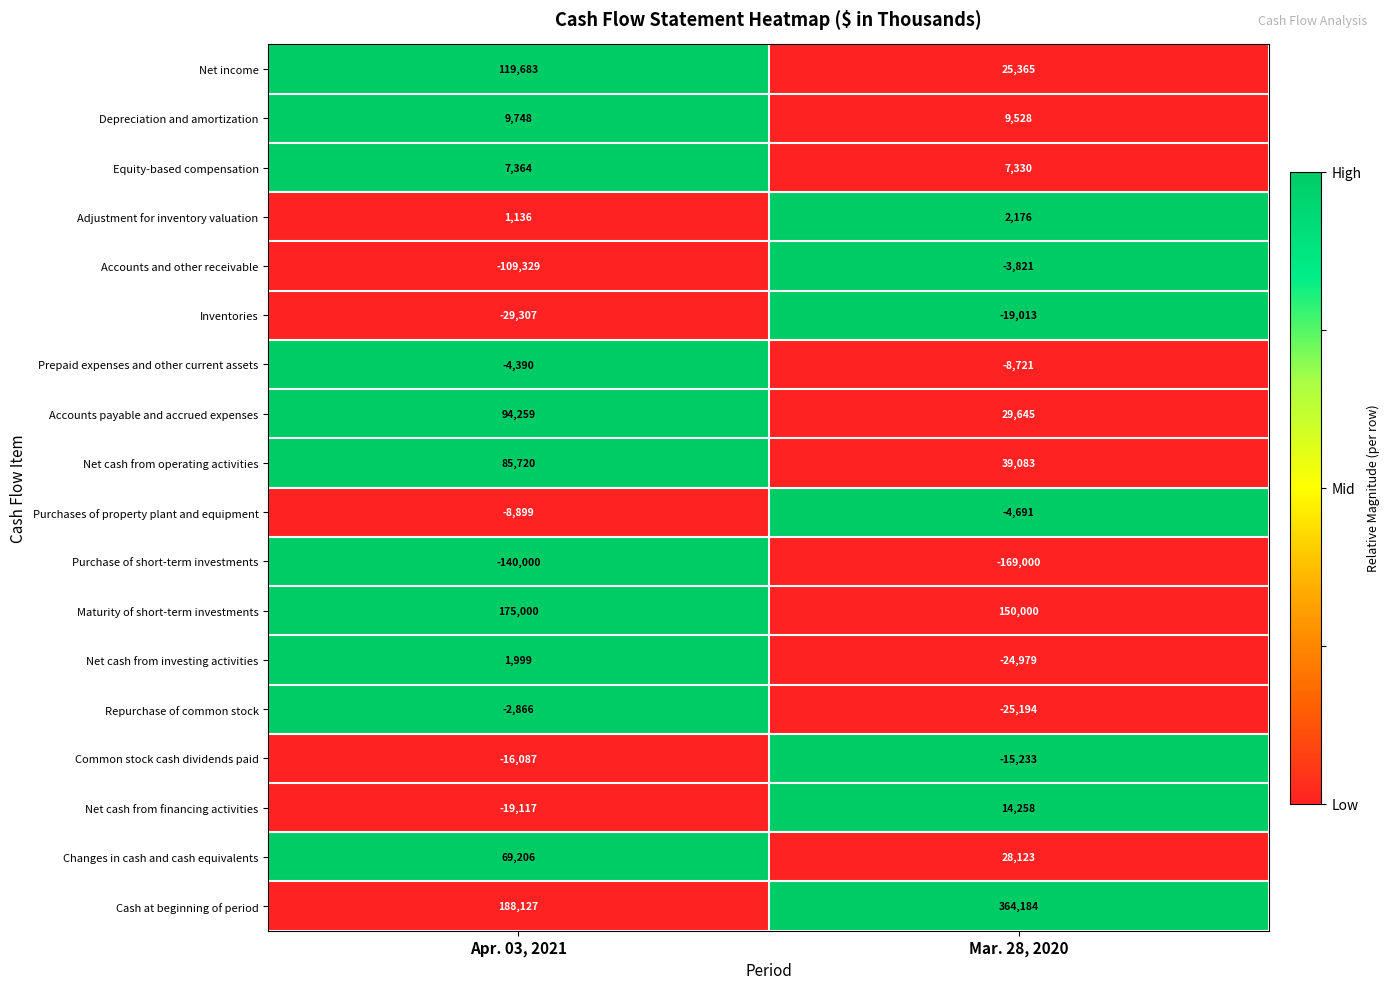

The value of Depreciation and amortization at Apr. 03, 2021 is 15658. True or false?

False